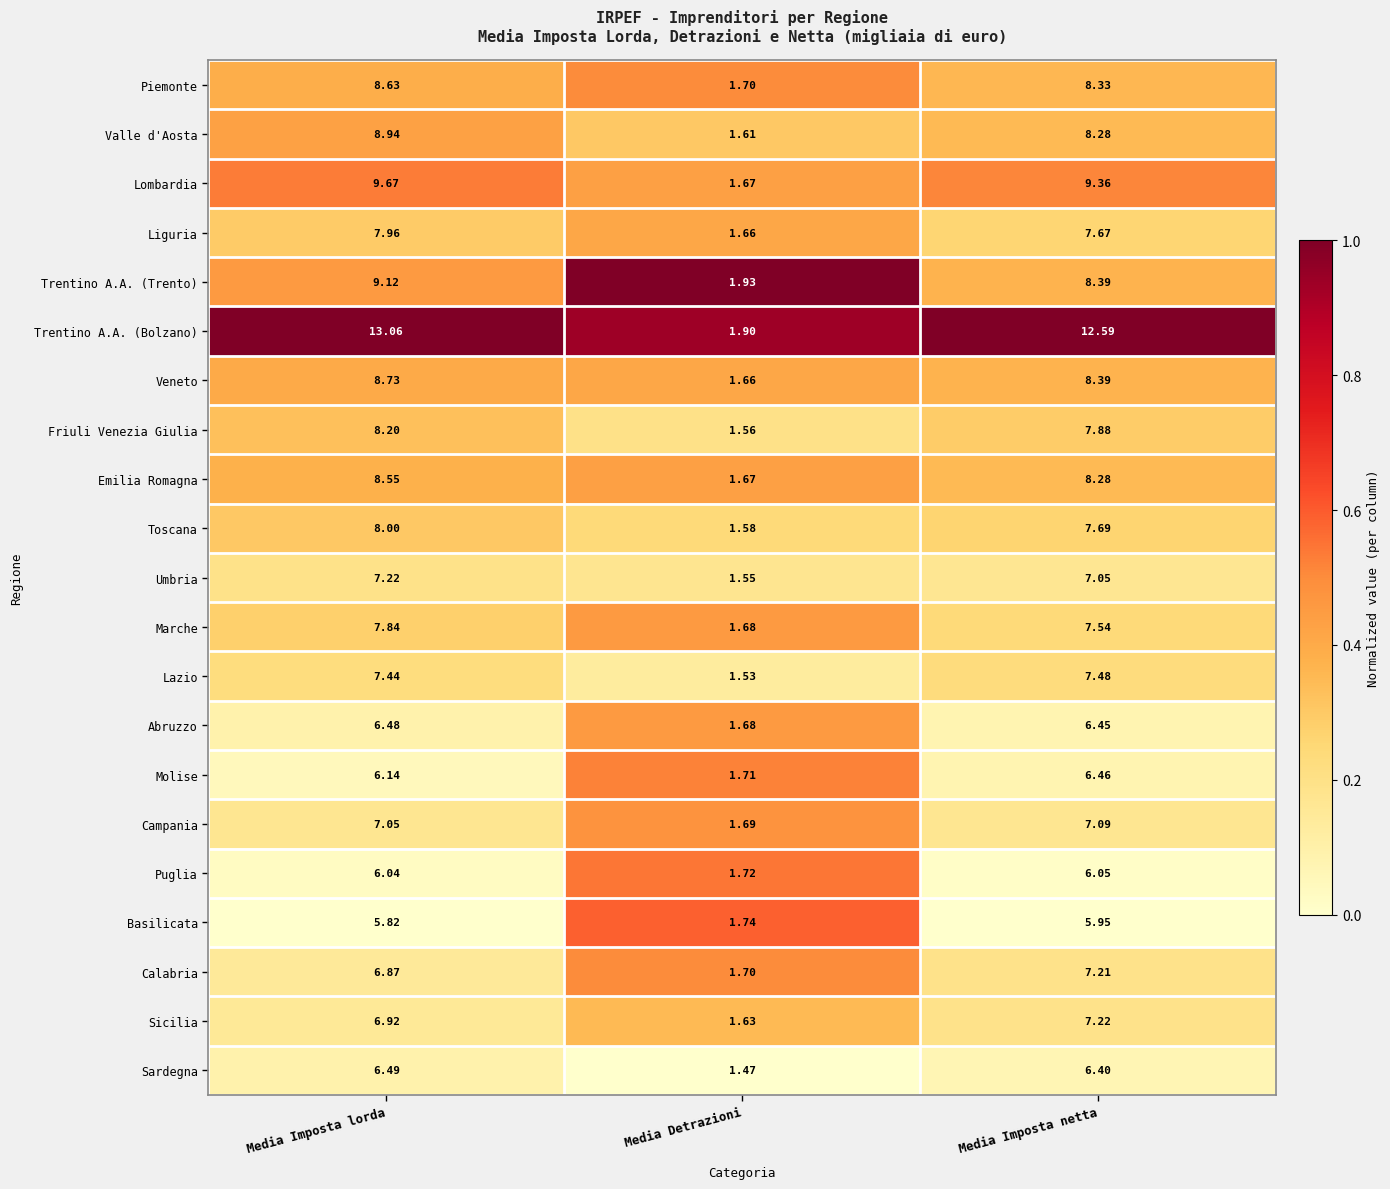

Between Media Detrazioni and Media Imposta netta, which series saw the biggest shift?

Trentino A.A. (Bolzano)